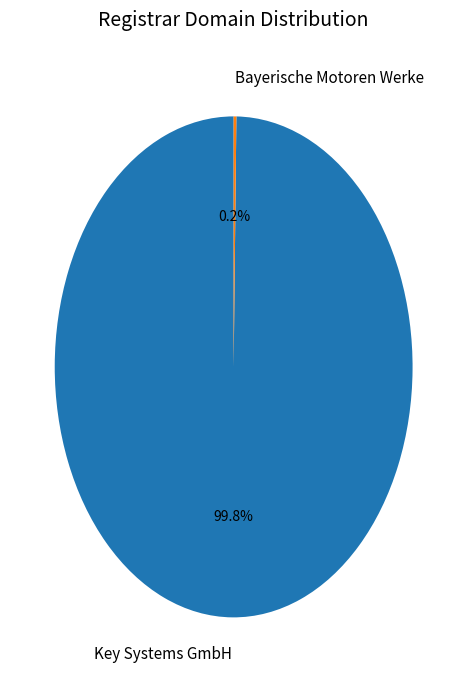

Which slice is the largest?

Key Systems GmbH